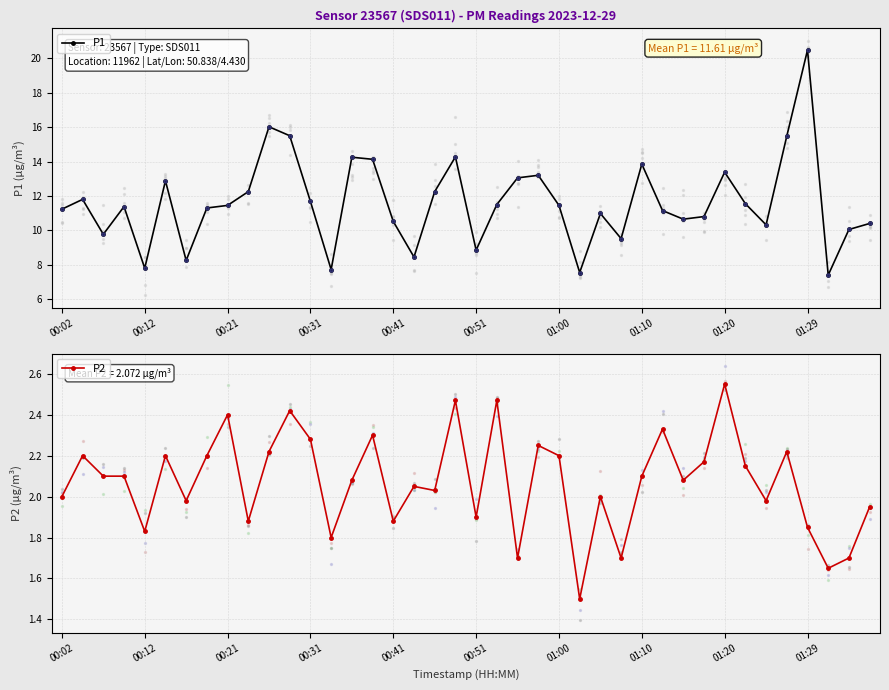

At how many categories does at least one series exceed 14?

7